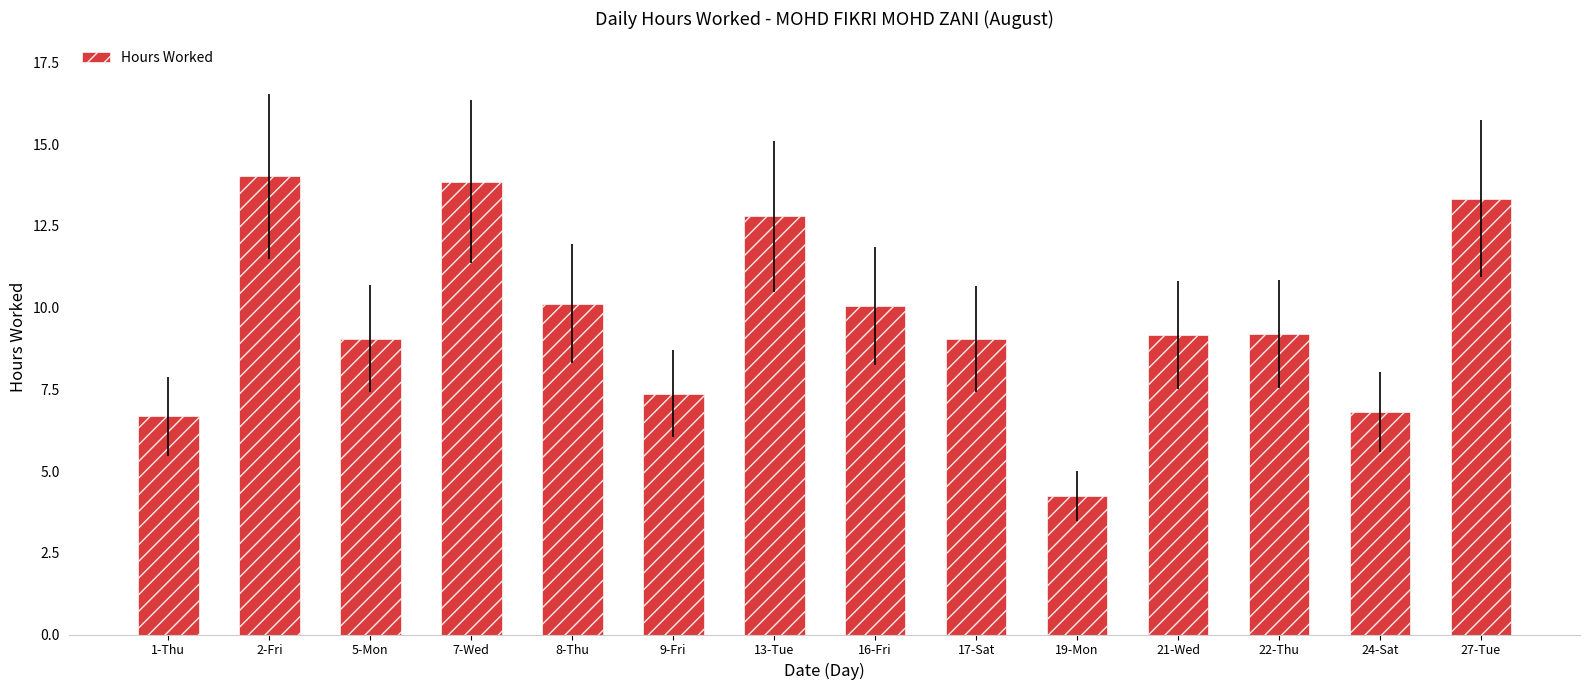

The chart shows a value of 14.0 at 2-Fri. True or false?

True